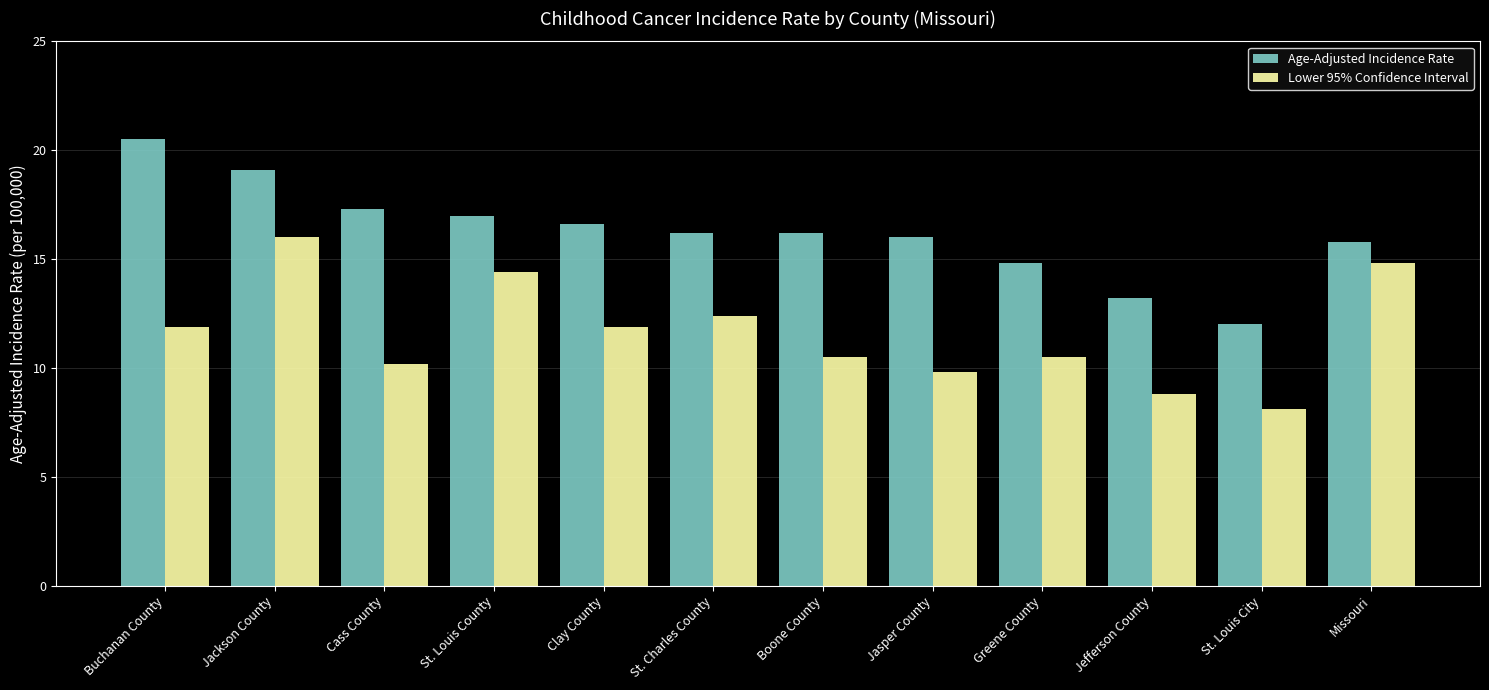

Reading right to left, extract all data points from this chart.

Age-Adjusted Incidence Rate: 15.8	12.0	13.2	14.8	16.0	16.2	16.2	16.6	17.0	17.3	19.1	20.5
Lower 95% Confidence Interval: 14.8	8.1	8.8	10.5	9.8	10.5	12.4	11.9	14.4	10.2	16.0	11.9